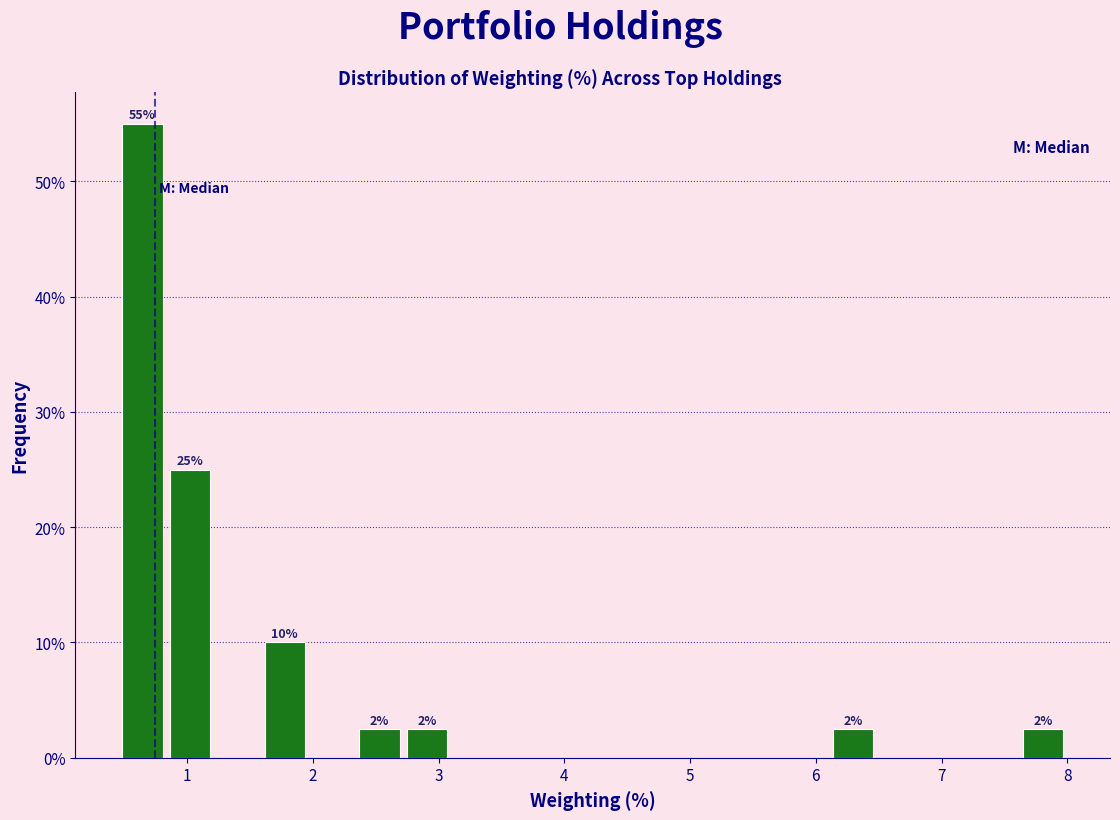

Around what value on the x-axis is the tallest bar? Give the approximate position of its centre, as read against the axis.

0.6